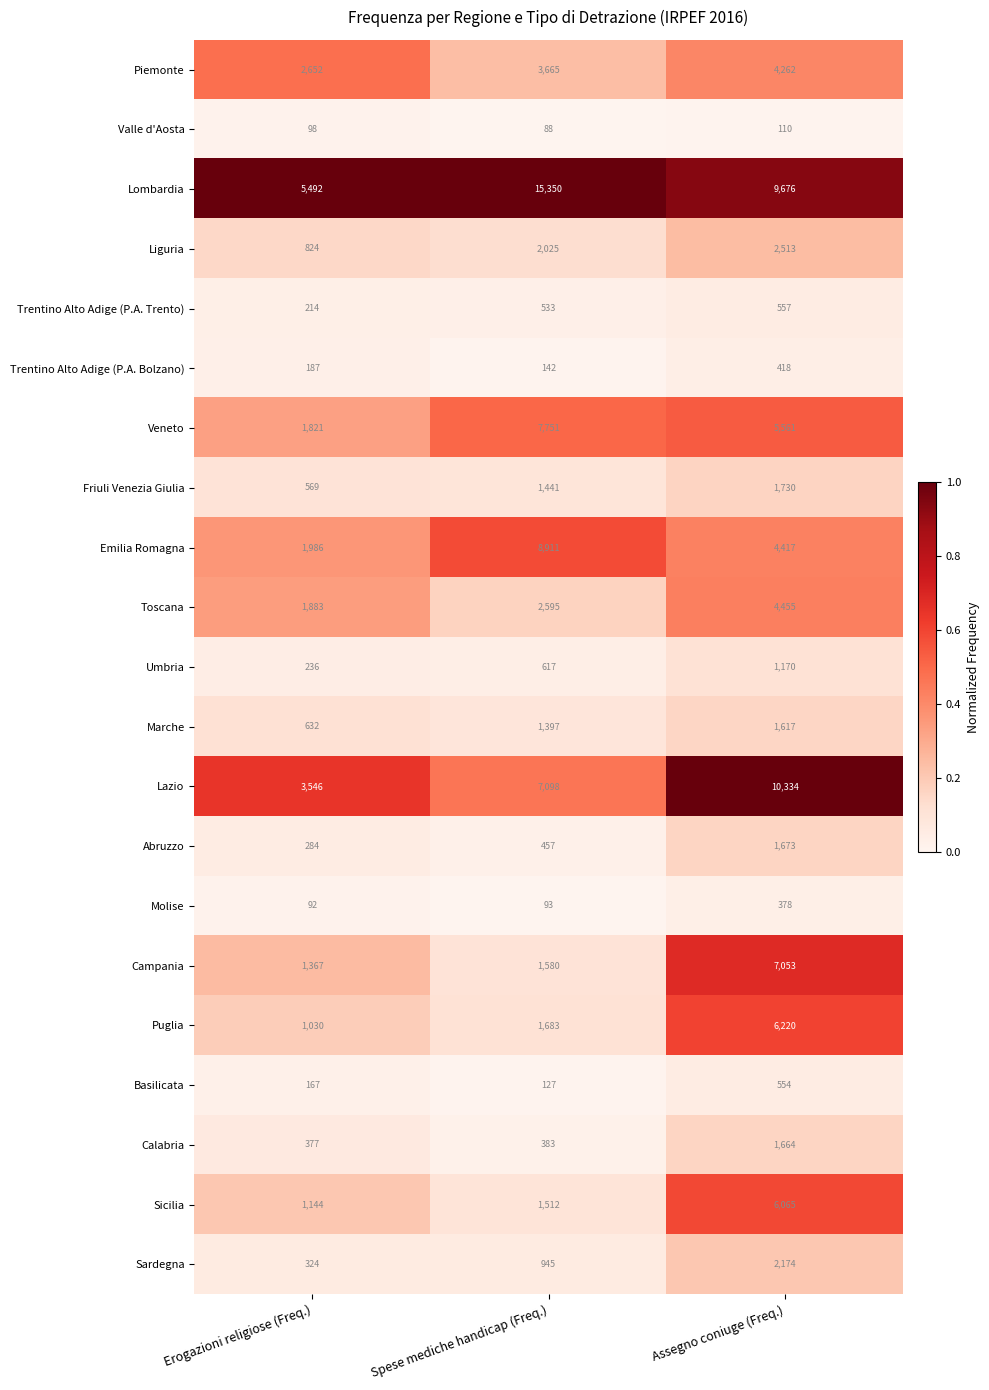

What is the approximate value of Emilia Romagna at Spese mediche handicap (Freq.), to the nearest 100?

8900